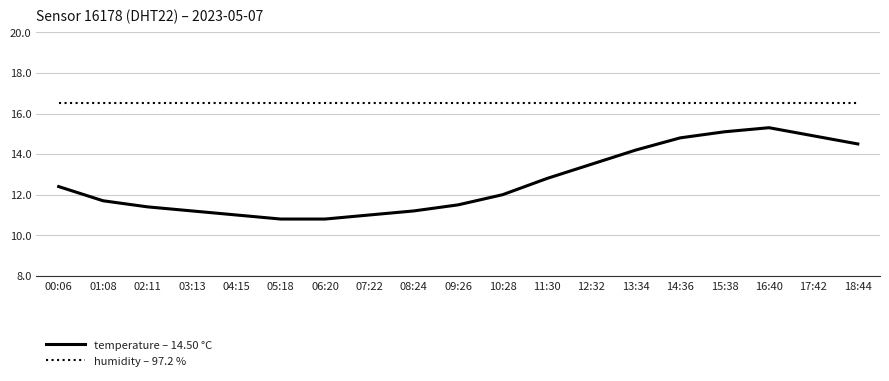

What is the smallest value displayed?

10.8